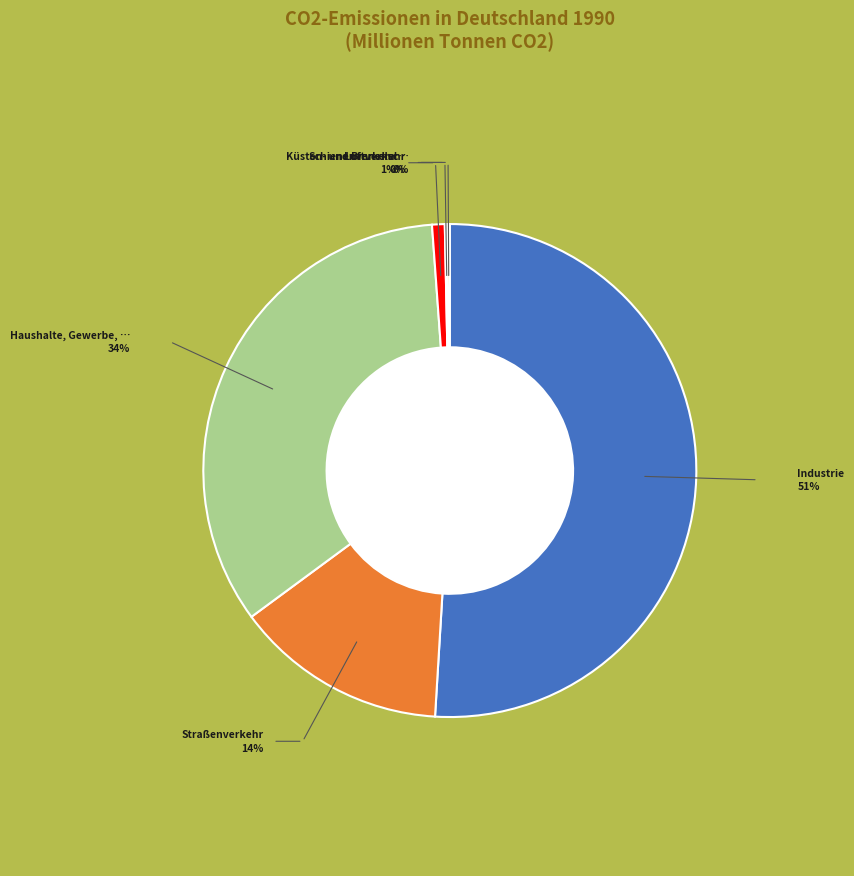

What is the largest slice in the pie chart?

Industrie